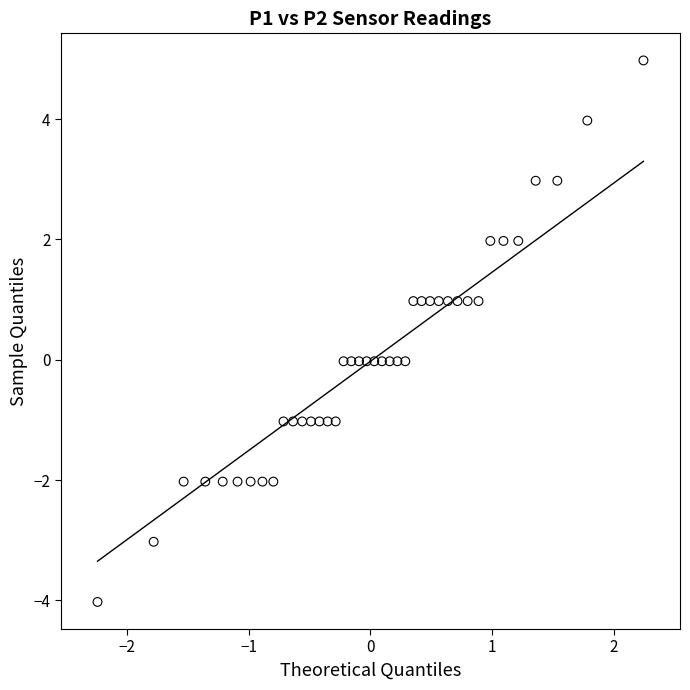

What is the range of X values (max minus min)?

4.5